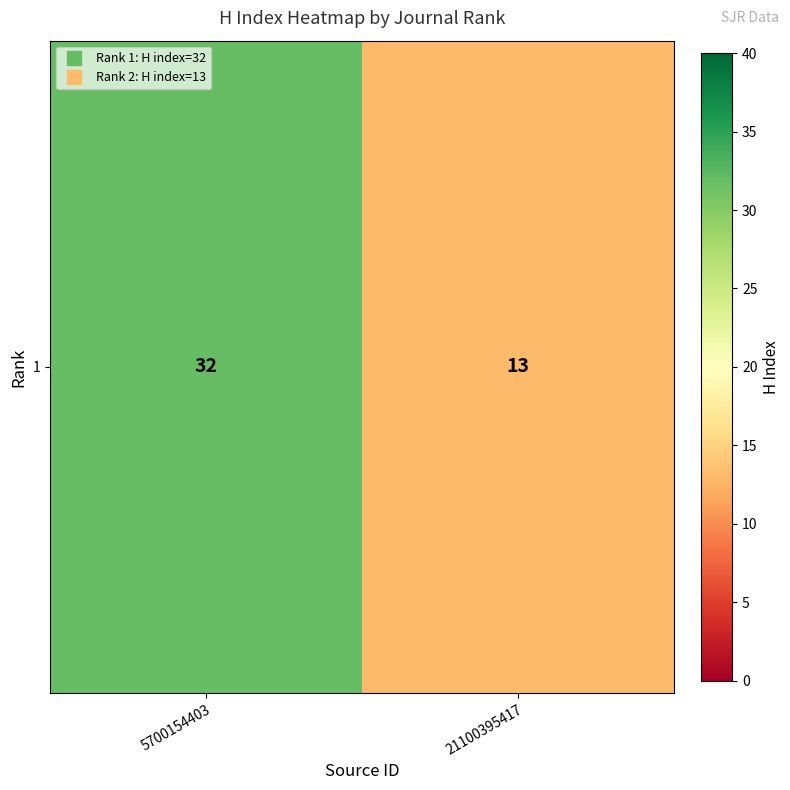

Which category has the highest value across all series?

5700154403